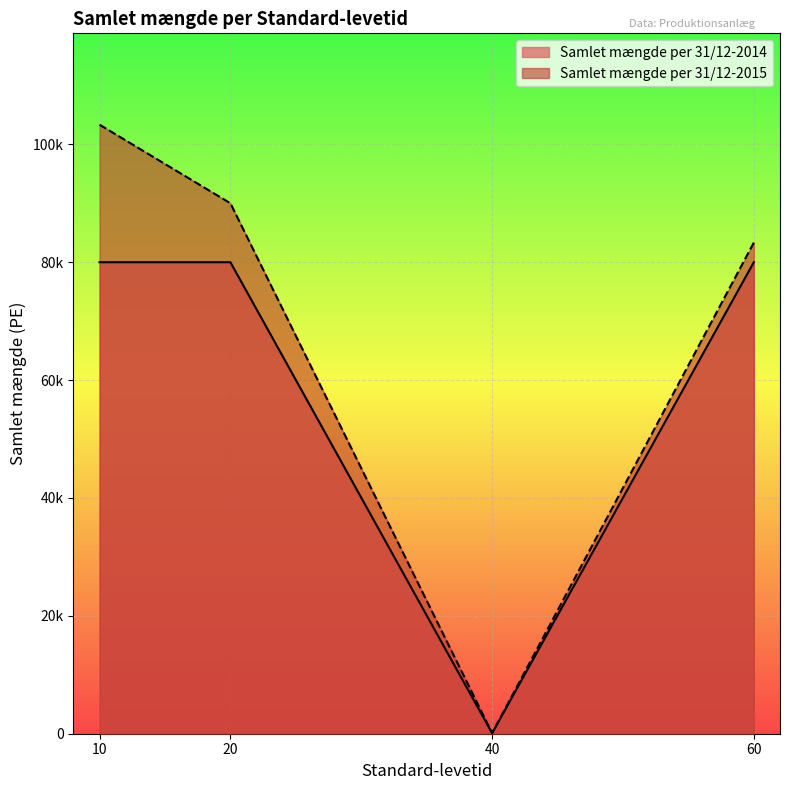

True or false: Samlet mængde per 31/12-2015 and Samlet mængde per 31/12-2014 cross at least once.

False